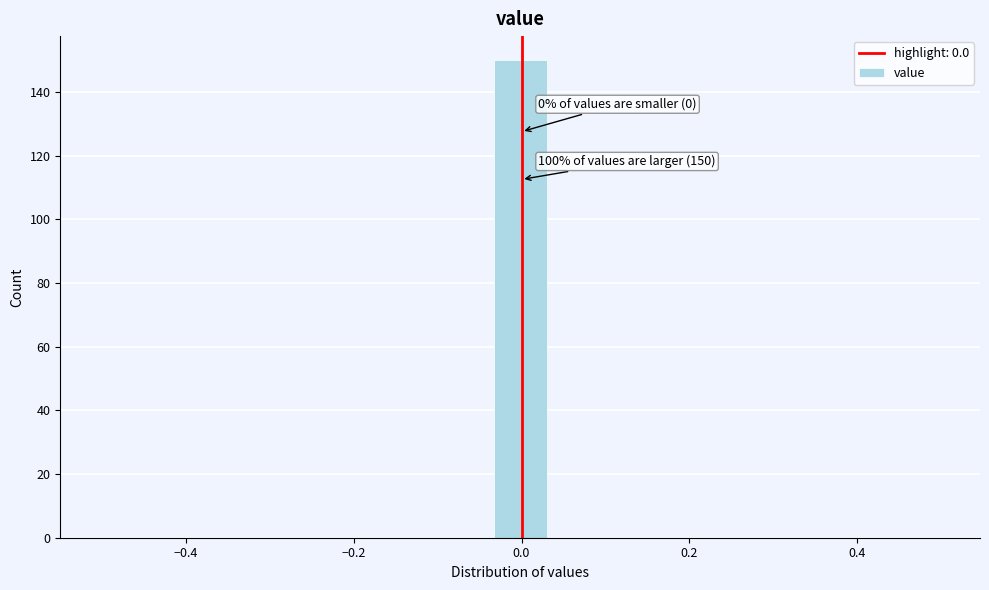

Read against the x-axis, roughly where is the centre of the tallest bar?

0.00